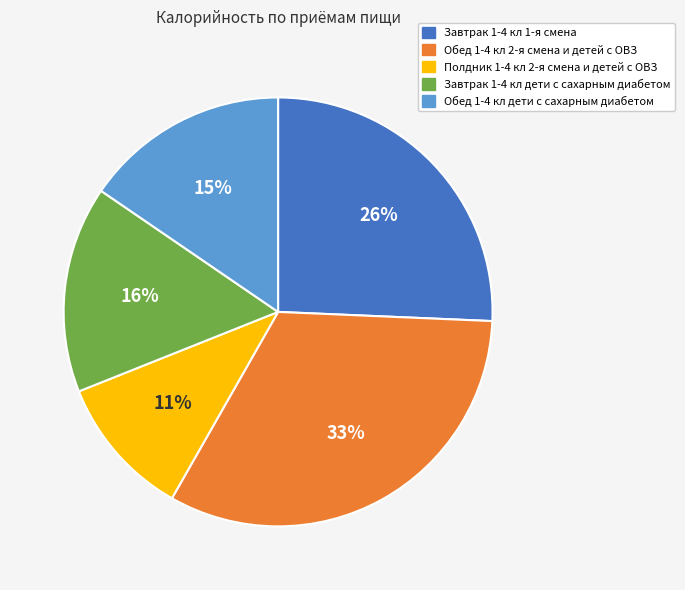

To the nearest percent, what is the average slice percentage?

20%